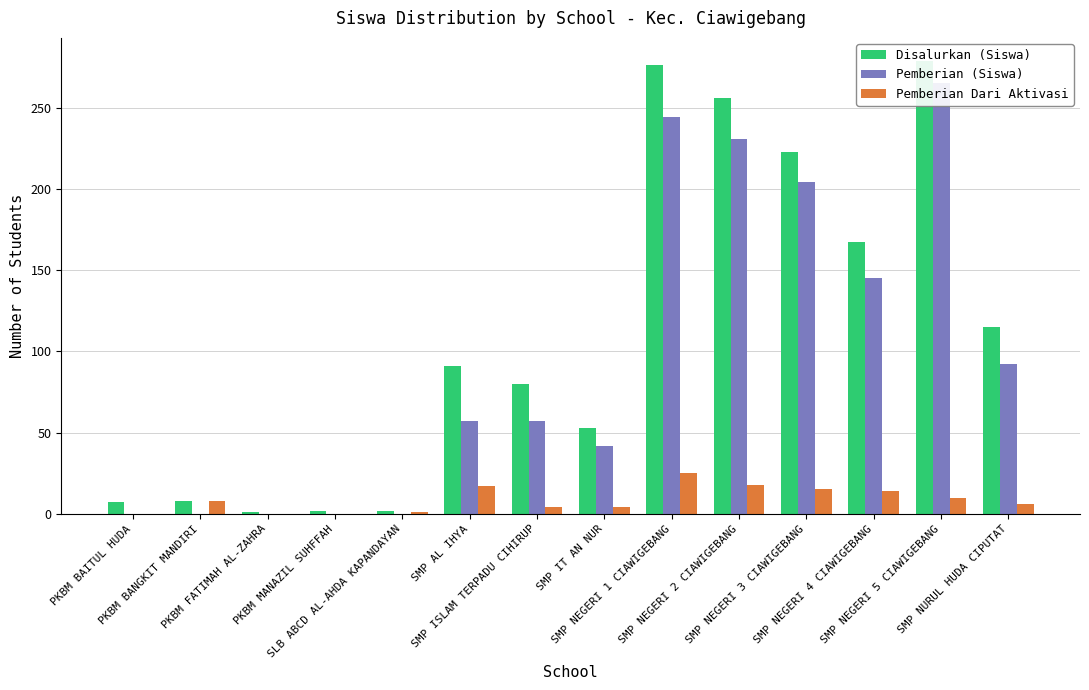

What is the label of the 7th bar from the left?

SMP ISLAM TERPADU CIHIRUP